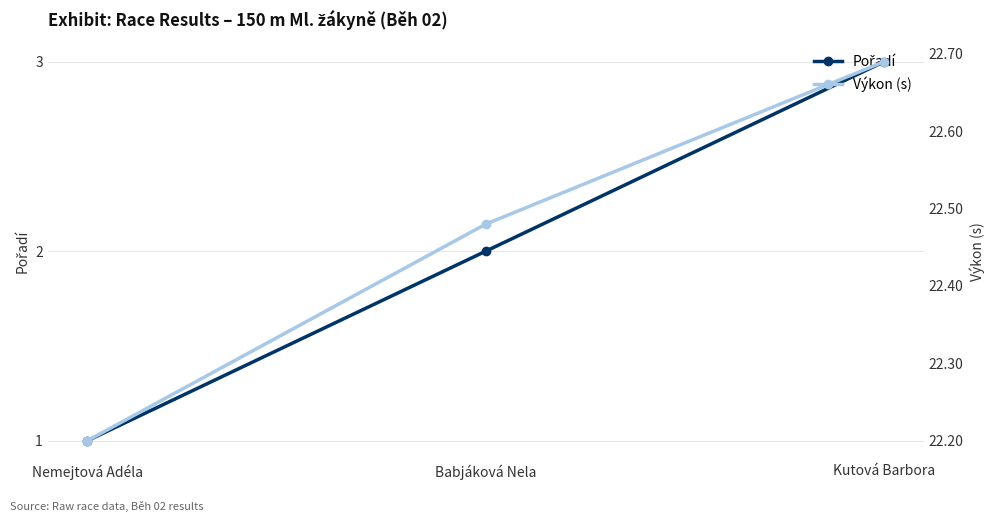

The Pořadí series shows 3.0 at Kutová Barbora. True or false?

True